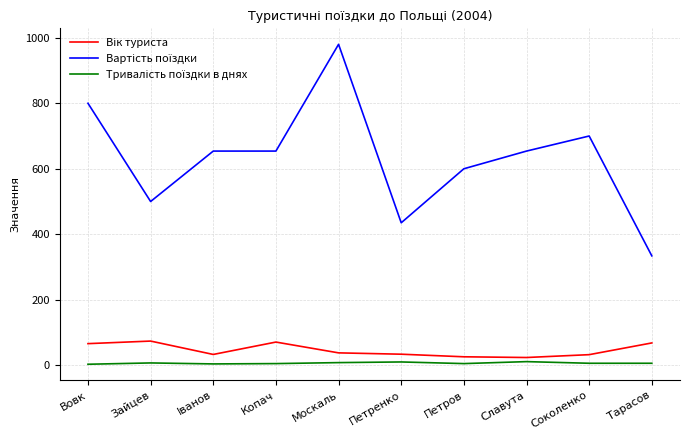

How many lines are shown in the chart?

3